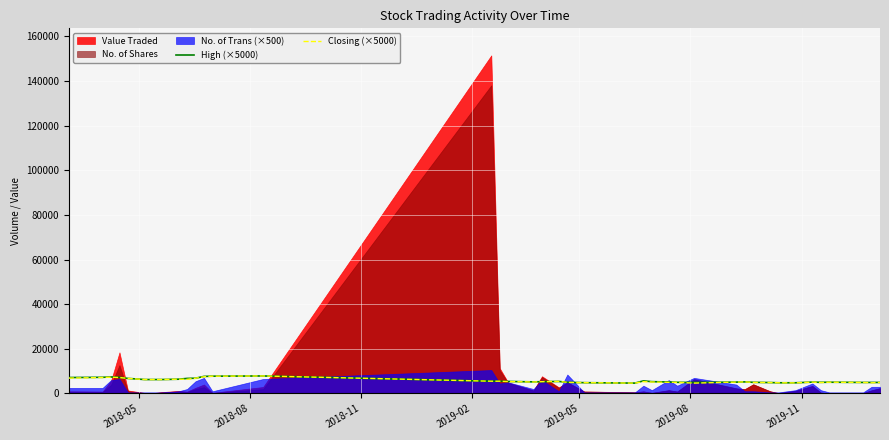

Is the value of High (×5000) at 2019-05 greater than the value of Closing (×5000) at 2019-02?

No